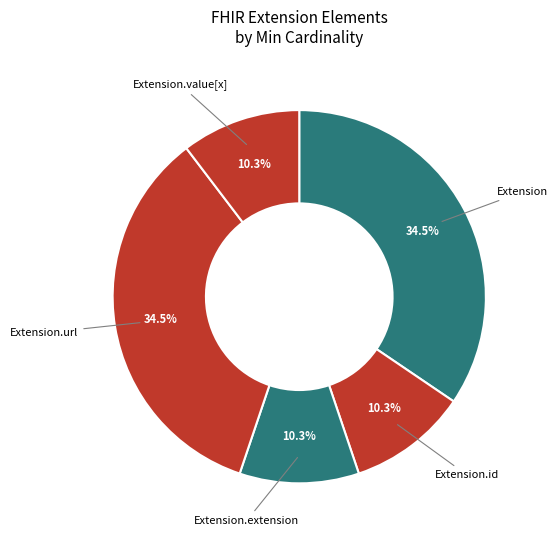

What is the largest slice in the pie chart?

Extension